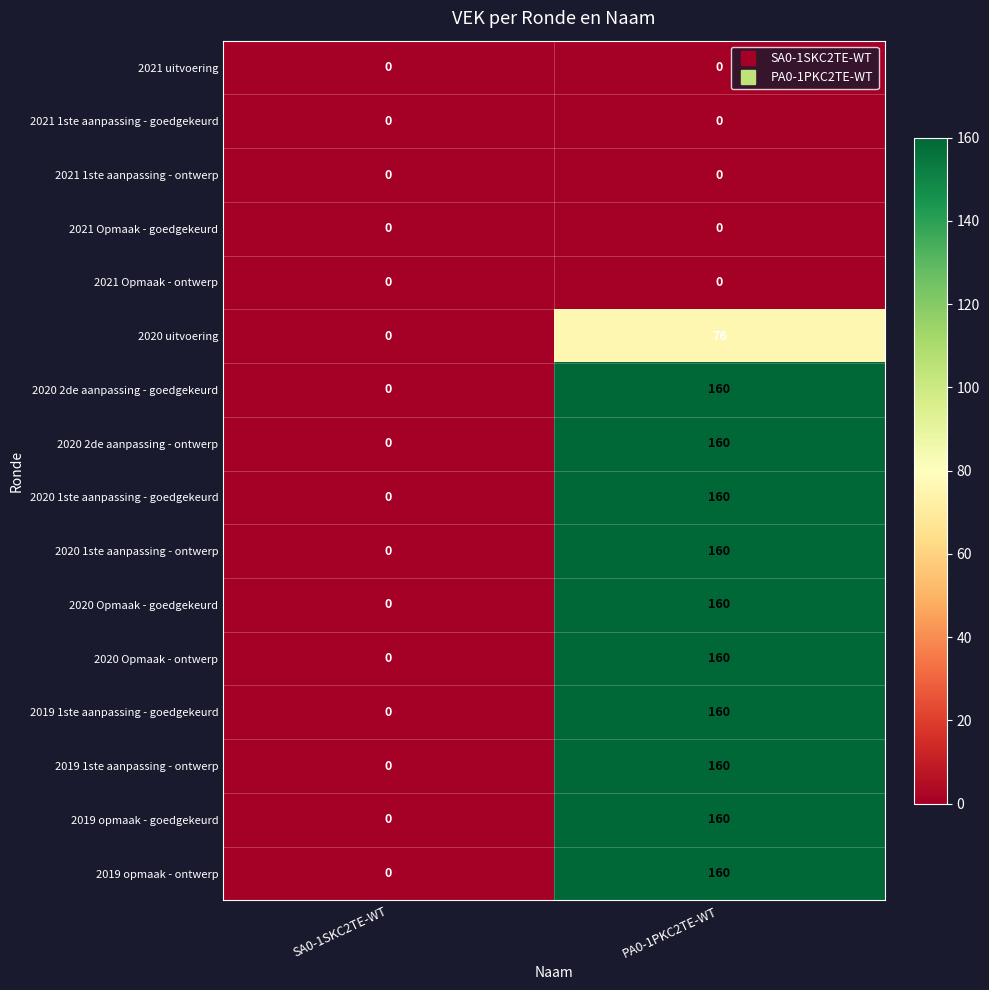

What is the total value across all series at PA0-1PKC2TE-WT?

1676